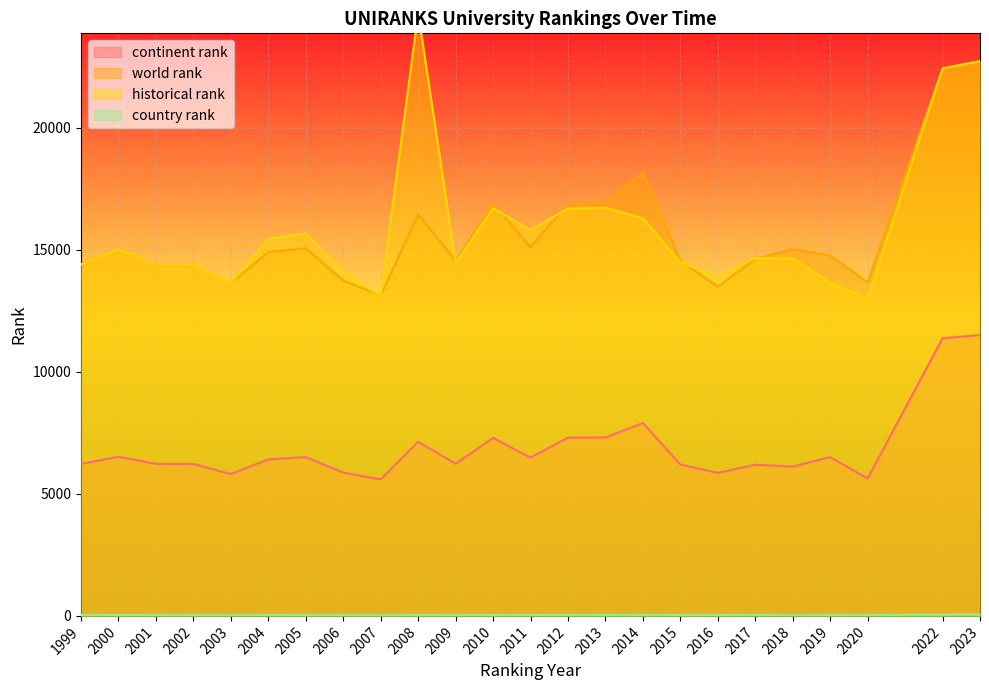

What is the spread (max minus min) of values at 2007?

13108.0